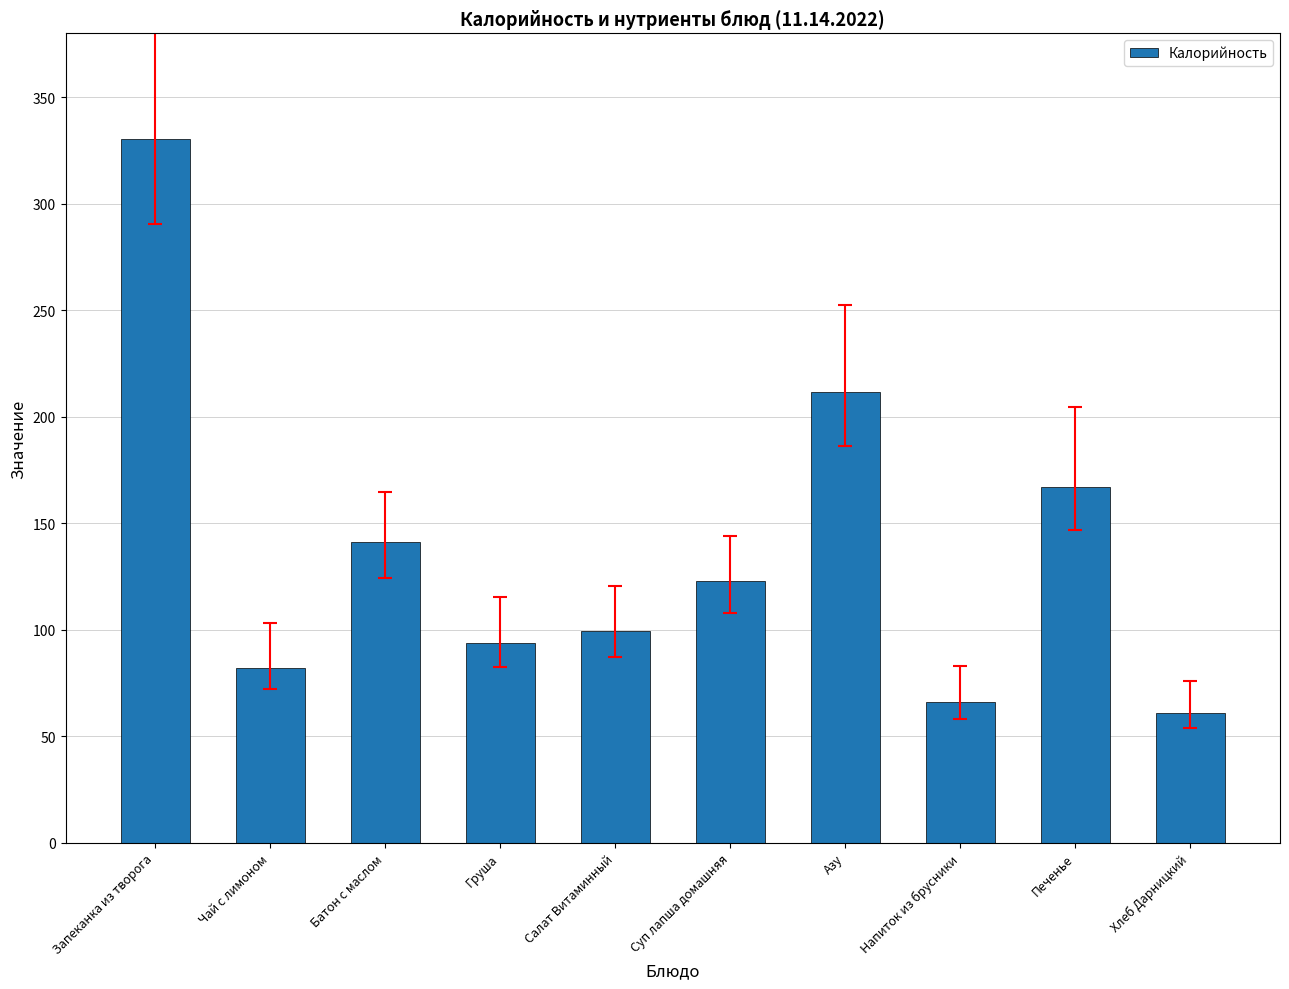

Which label corresponds to the largest value in the chart?

Запеканка из творога